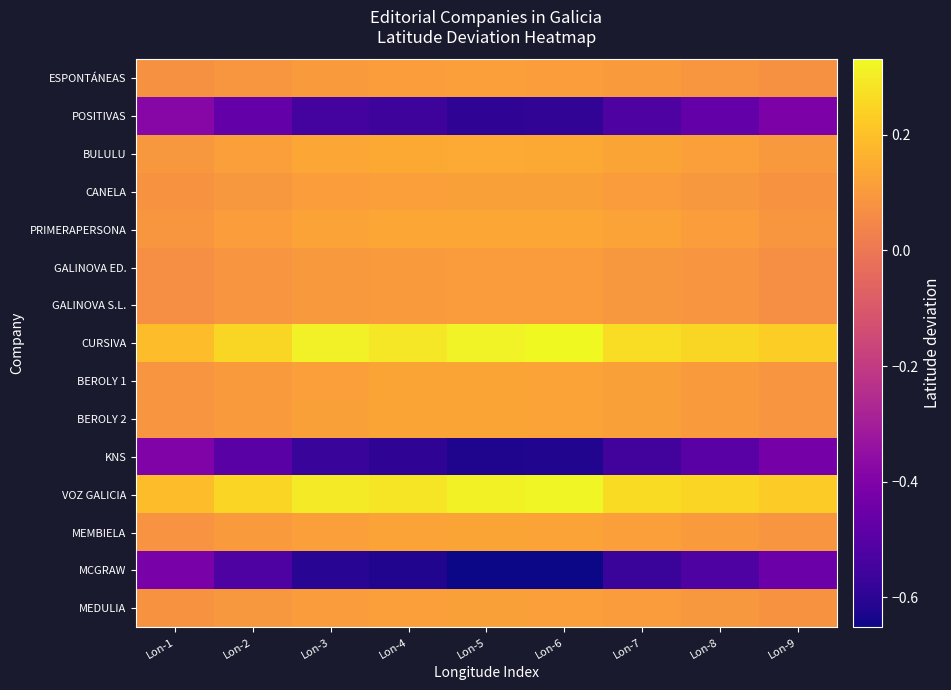

Reading right to left, what are all the values shown in this chart?

ESPONTÁNEAS: Lon-9=0.1	Lon-8=0.1	Lon-7=0.1	Lon-6=0.1	Lon-5=0.1	Lon-4=0.1	Lon-3=0.1	Lon-2=0.1	Lon-1=0.1
POSITIVAS: Lon-9=-0.4	Lon-8=-0.5	Lon-7=-0.5	Lon-6=-0.6	Lon-5=-0.6	Lon-4=-0.6	Lon-3=-0.5	Lon-2=-0.5	Lon-1=-0.4
BULULU: Lon-9=0.1	Lon-8=0.1	Lon-7=0.1	Lon-6=0.1	Lon-5=0.1	Lon-4=0.1	Lon-3=0.1	Lon-2=0.1	Lon-1=0.1
CANELA: Lon-9=0.1	Lon-8=0.1	Lon-7=0.1	Lon-6=0.1	Lon-5=0.1	Lon-4=0.1	Lon-3=0.1	Lon-2=0.1	Lon-1=0.1
PRIMERAPERSONA: Lon-9=0.1	Lon-8=0.1	Lon-7=0.1	Lon-6=0.1	Lon-5=0.1	Lon-4=0.1	Lon-3=0.1	Lon-2=0.1	Lon-1=0.1
GALINOVA ED.: Lon-9=0.1	Lon-8=0.1	Lon-7=0.1	Lon-6=0.1	Lon-5=0.1	Lon-4=0.1	Lon-3=0.1	Lon-2=0.1	Lon-1=0.1
GALINOVA S.L.: Lon-9=0.1	Lon-8=0.1	Lon-7=0.1	Lon-6=0.1	Lon-5=0.1	Lon-4=0.1	Lon-3=0.1	Lon-2=0.1	Lon-1=0.1
CURSIVA: Lon-9=0.2	Lon-8=0.3	Lon-7=0.3	Lon-6=0.3	Lon-5=0.3	Lon-4=0.3	Lon-3=0.3	Lon-2=0.3	Lon-1=0.2
BEROLY 1: Lon-9=0.1	Lon-8=0.1	Lon-7=0.1	Lon-6=0.1	Lon-5=0.1	Lon-4=0.1	Lon-3=0.1	Lon-2=0.1	Lon-1=0.1
BEROLY 2: Lon-9=0.1	Lon-8=0.1	Lon-7=0.1	Lon-6=0.1	Lon-5=0.1	Lon-4=0.1	Lon-3=0.1	Lon-2=0.1	Lon-1=0.1
KNS: Lon-9=-0.4	Lon-8=-0.5	Lon-7=-0.5	Lon-6=-0.6	Lon-5=-0.6	Lon-4=-0.6	Lon-3=-0.6	Lon-2=-0.5	Lon-1=-0.4
VOZ GALICIA: Lon-9=0.2	Lon-8=0.2	Lon-7=0.3	Lon-6=0.3	Lon-5=0.3	Lon-4=0.3	Lon-3=0.3	Lon-2=0.2	Lon-1=0.2
MEMBIELA: Lon-9=0.1	Lon-8=0.1	Lon-7=0.1	Lon-6=0.1	Lon-5=0.1	Lon-4=0.1	Lon-3=0.1	Lon-2=0.1	Lon-1=0.1
MCGRAW: Lon-9=-0.5	Lon-8=-0.5	Lon-7=-0.6	Lon-6=-0.7	Lon-5=-0.7	Lon-4=-0.6	Lon-3=-0.6	Lon-2=-0.5	Lon-1=-0.4
MEDULIA: Lon-9=0.1	Lon-8=0.1	Lon-7=0.1	Lon-6=0.1	Lon-5=0.1	Lon-4=0.1	Lon-3=0.1	Lon-2=0.1	Lon-1=0.1